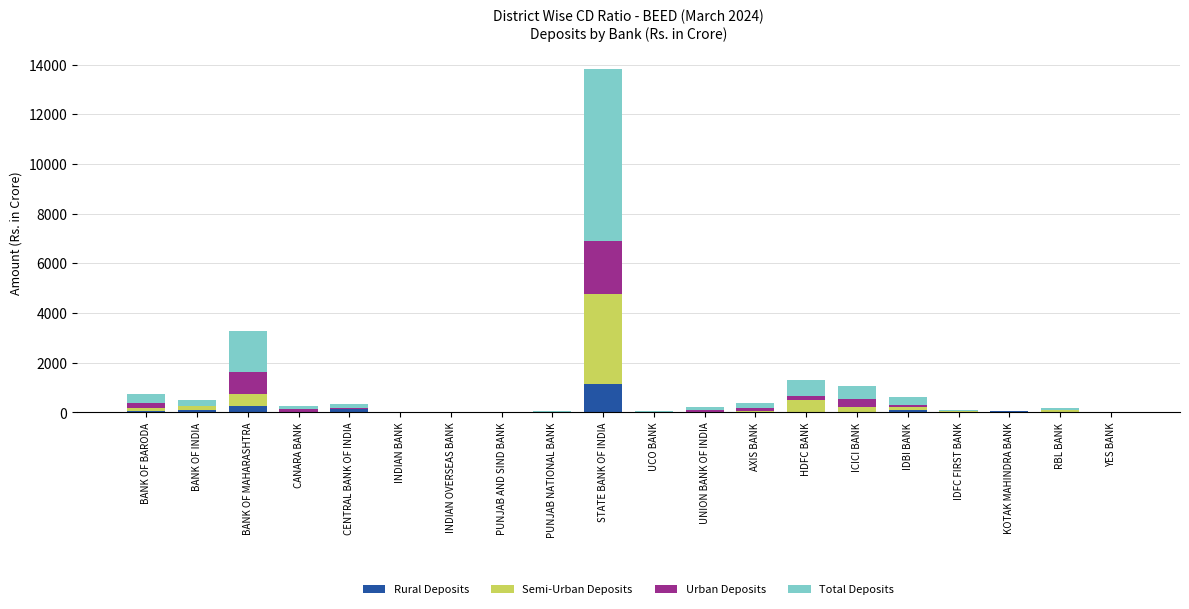

At which category is the sum across all series the highest?

STATE BANK OF INDIA